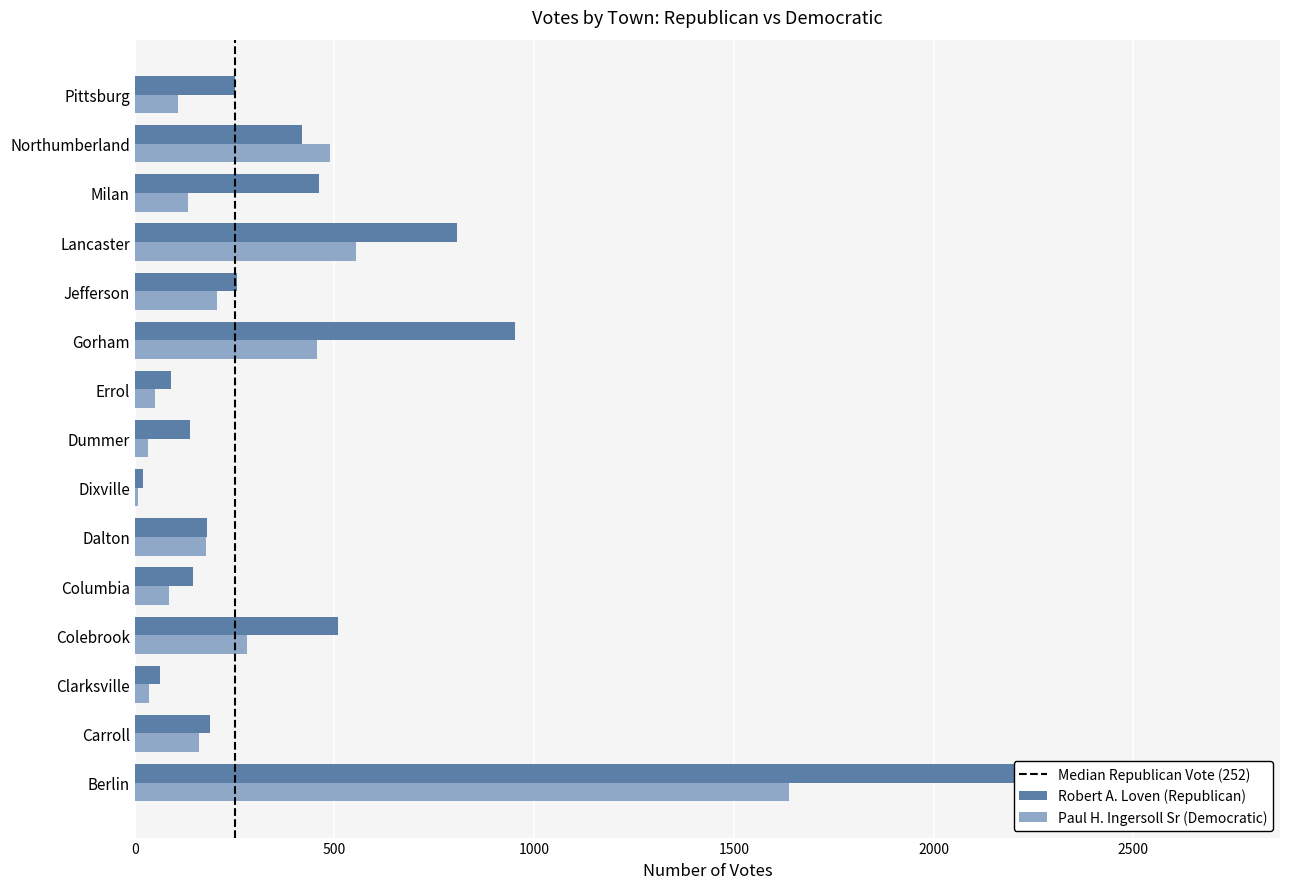

Reading right to left, list all the values displayed in this chart.

Robert A. Loven (Republican): Pittsburg=252	Northumberland=420	Milan=462	Lancaster=806	Jefferson=256	Gorham=952	Errol=91	Dummer=139	Dixville=21	Dalton=182	Columbia=145	Colebrook=508	Clarksville=63	Carroll=189	Berlin=2731
Paul H. Ingersoll Sr (Democratic): Pittsburg=109	Northumberland=489	Milan=134	Lancaster=555	Jefferson=207	Gorham=456	Errol=50	Dummer=33	Dixville=7	Dalton=178	Columbia=86	Colebrook=281	Clarksville=36	Carroll=160	Berlin=1637